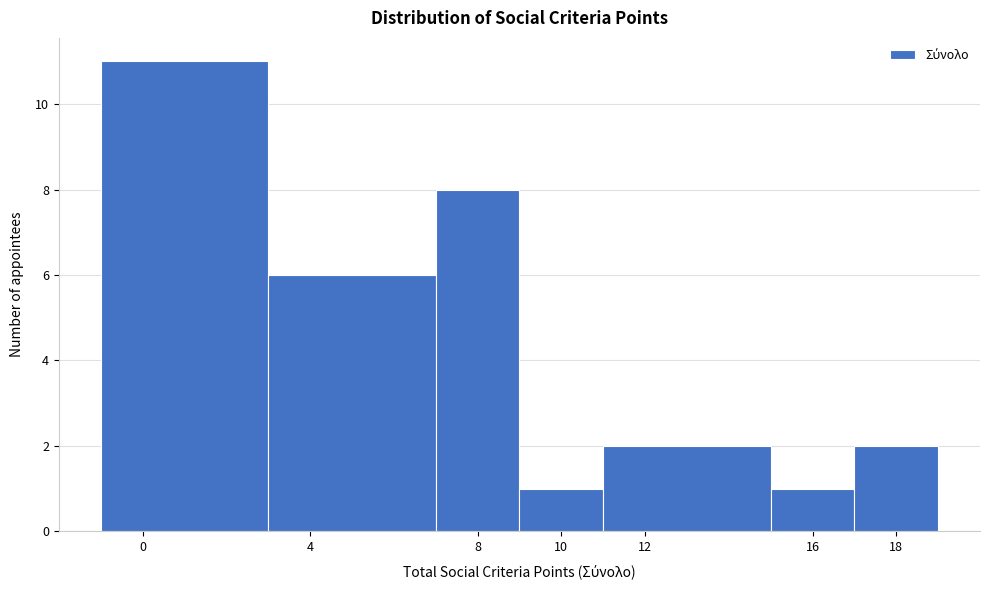

Which range on the x-axis has the tallest bar?

-1 to 3